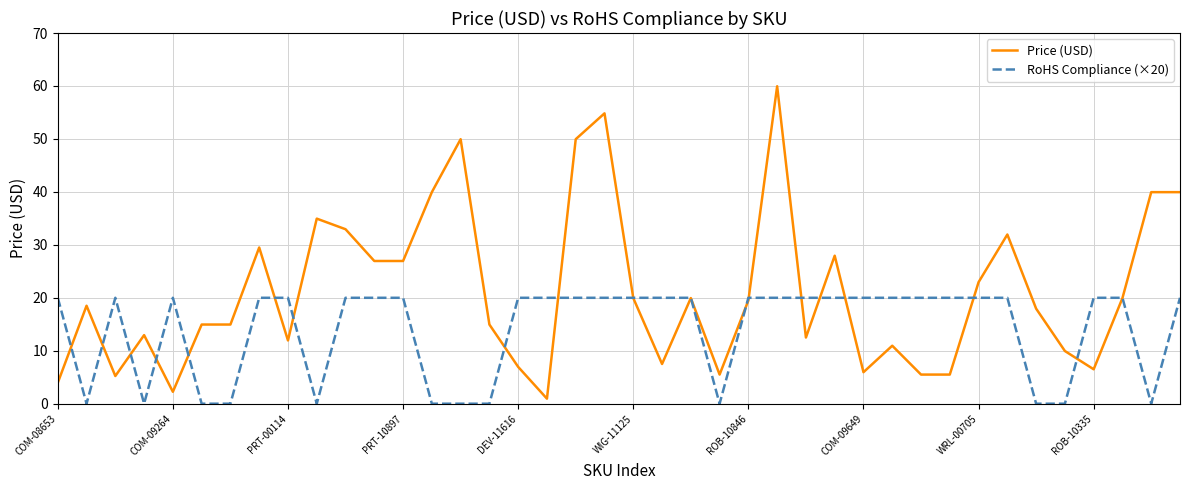

What is the greatest value displayed?

60.0